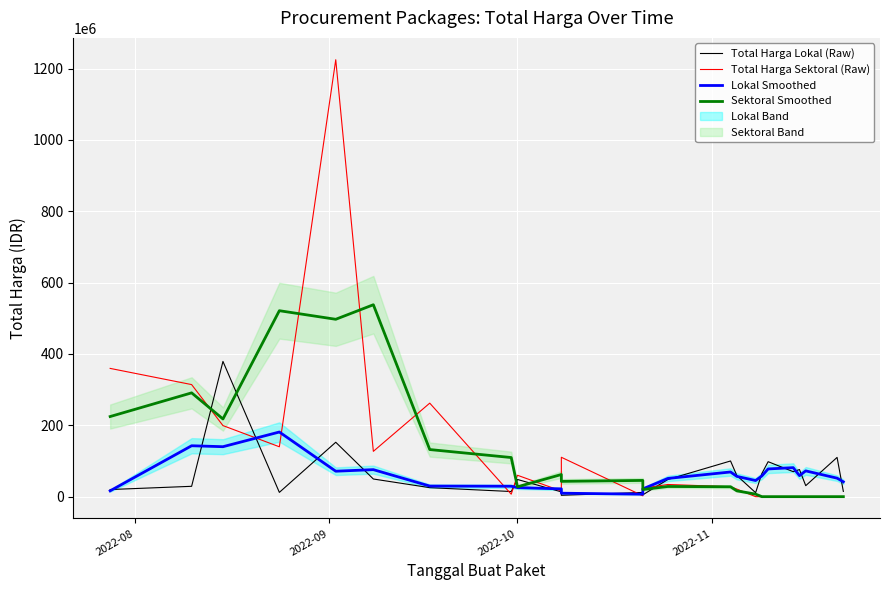

How many interior local peaks does the Sektoral Smoothed series have?

6